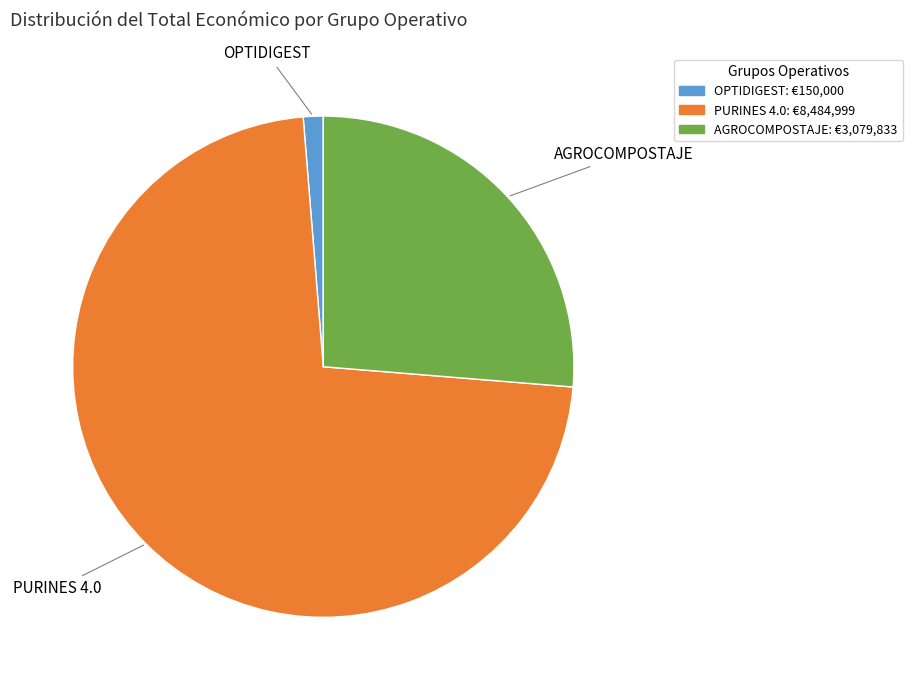

Count the number of slices in the pie.

3